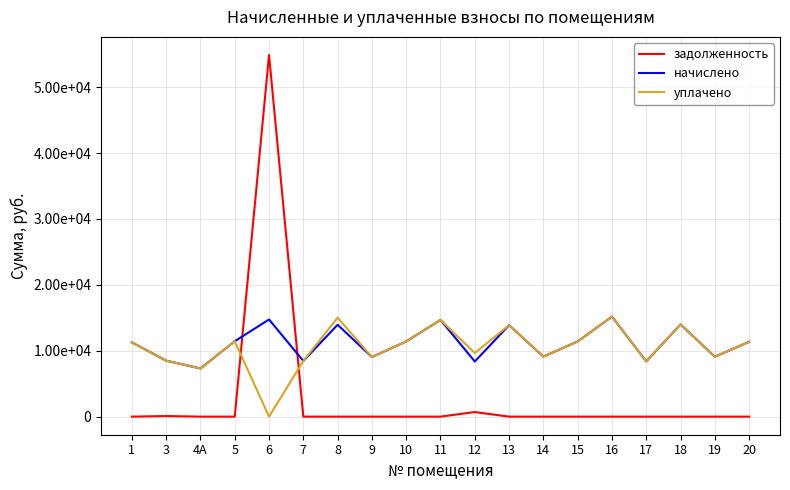

What value does the задолженность series have at 12?

697.6